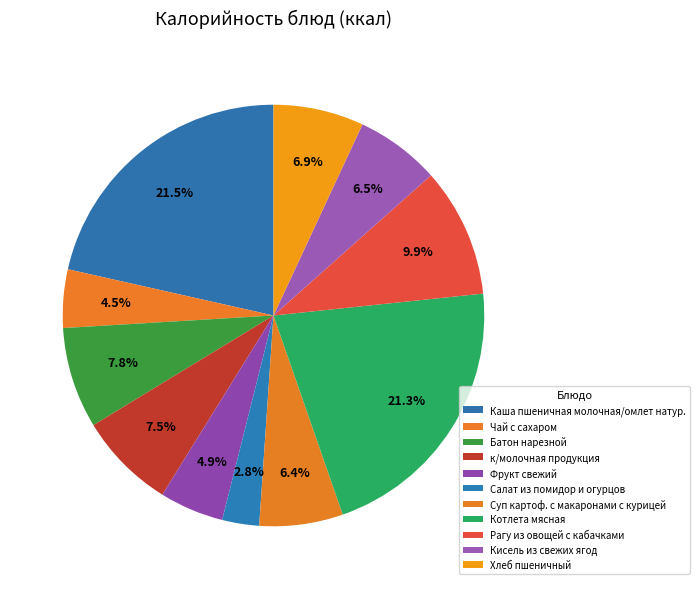

What is the total percentage of Котлета мясная and Салат из помидор и огурцов?

24.2%